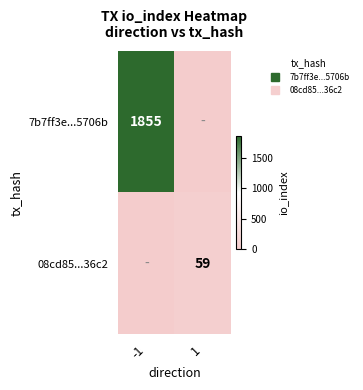

The 08cd85...36c2 series shows 59 at 1. True or false?

True